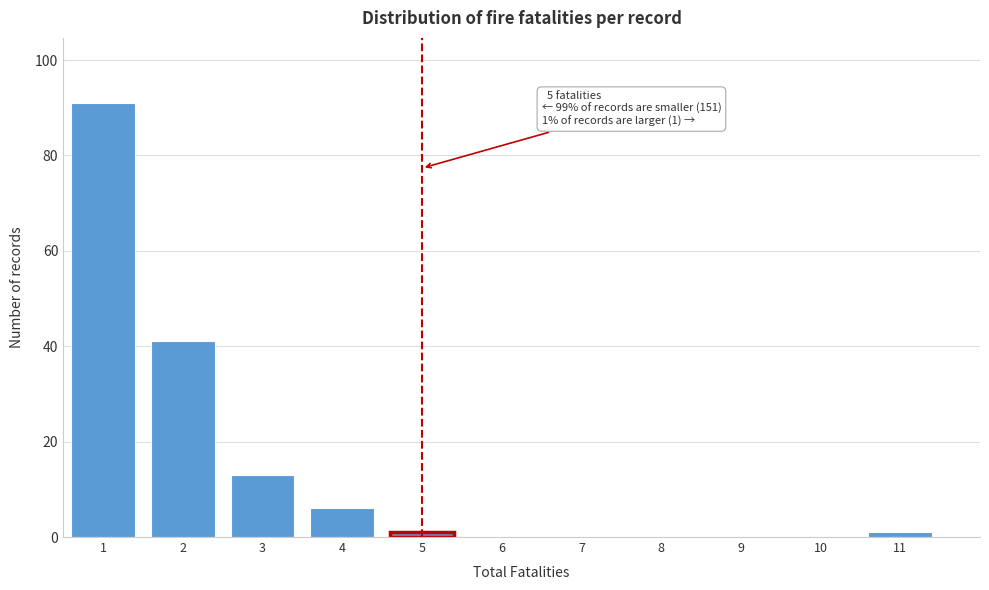

Reading left to right, list all the values displayed in this chart.

1=91	2=41	3=13	4=6	5=1	6=0	7=0	8=0	9=0	10=0	11=1